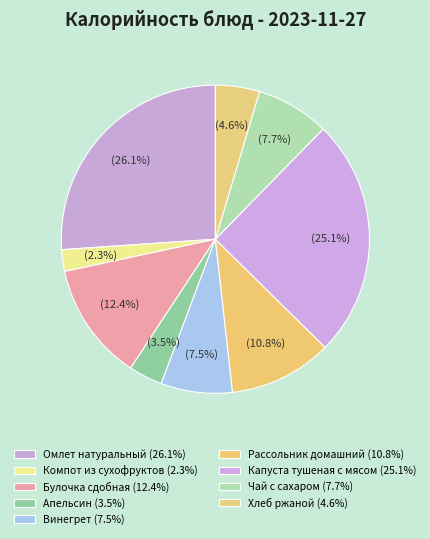

True or false: Рассольник домашний accounts for 2% of the total.

False